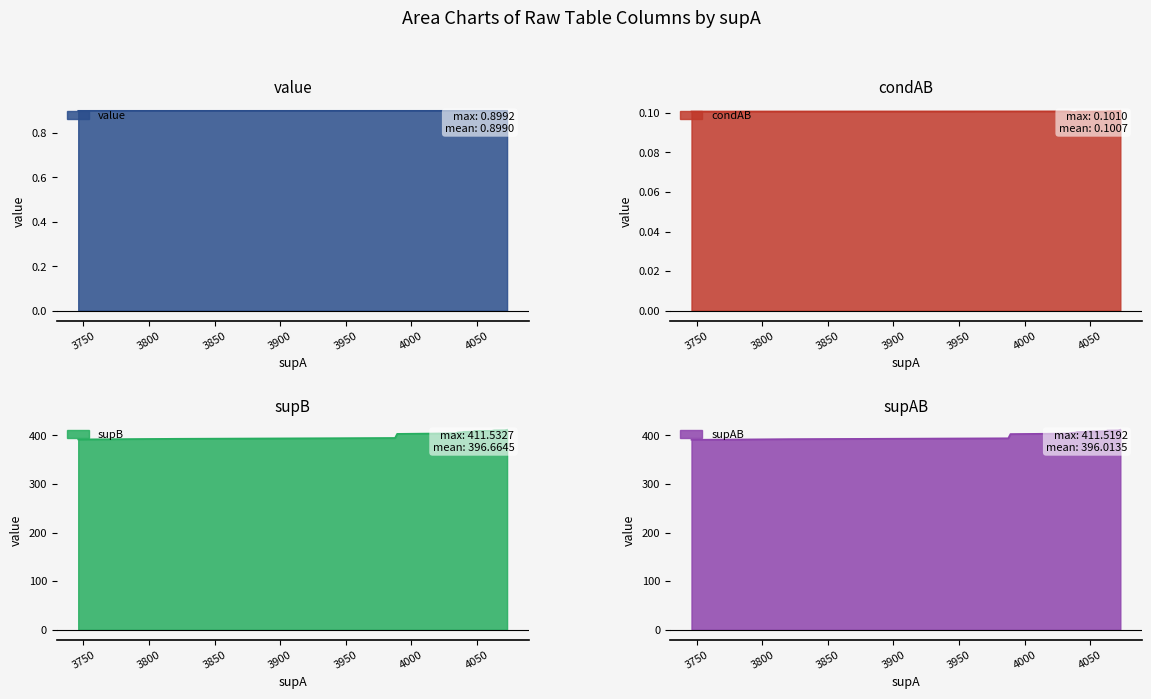

What are all the series names shown in the legend?

value, condAB, supB, supAB